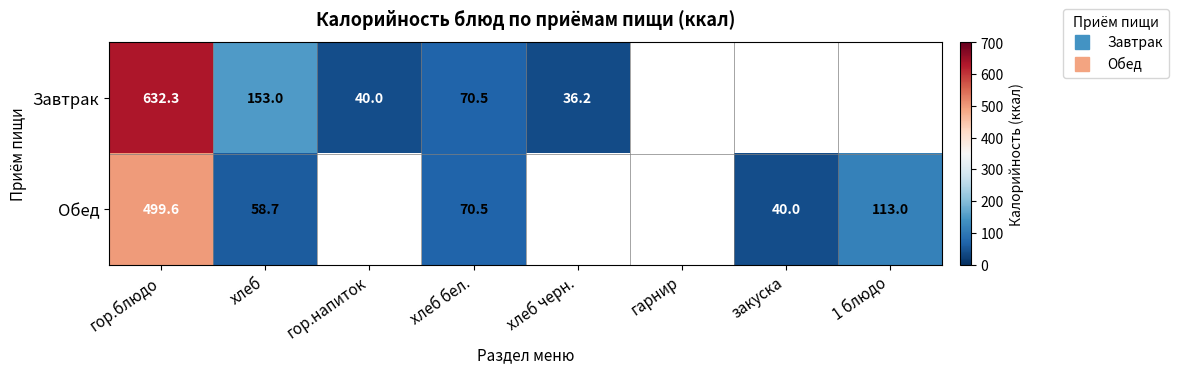

List the series in order of their peak value, lowest first.

Обед, Завтрак